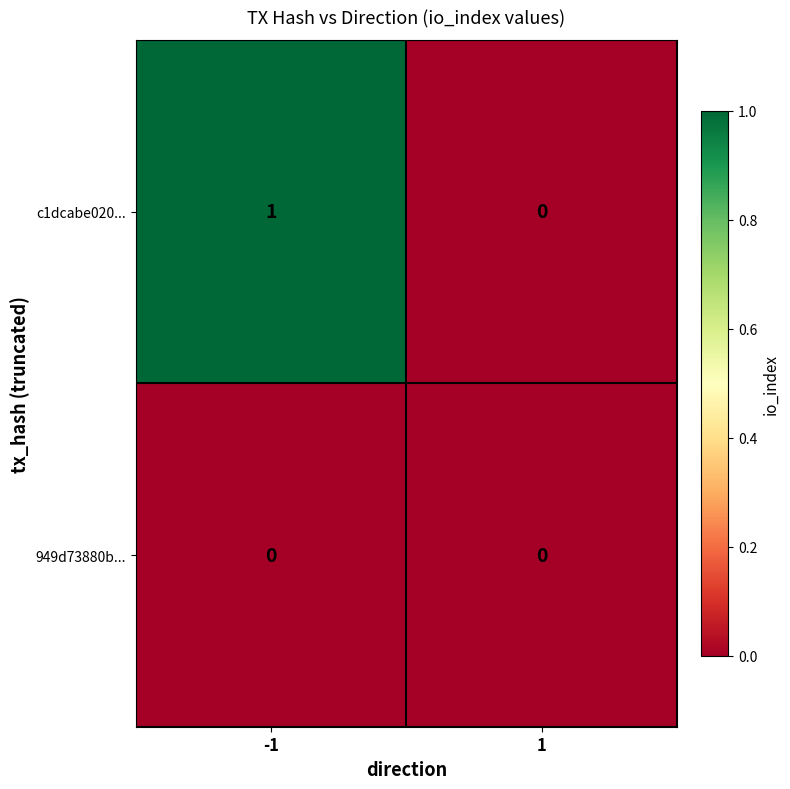

The value of c1dcabe020... at 1 is 0. True or false?

True